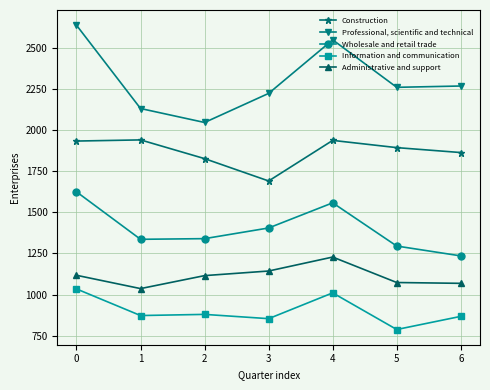

Count the number of categories in the chart.

7